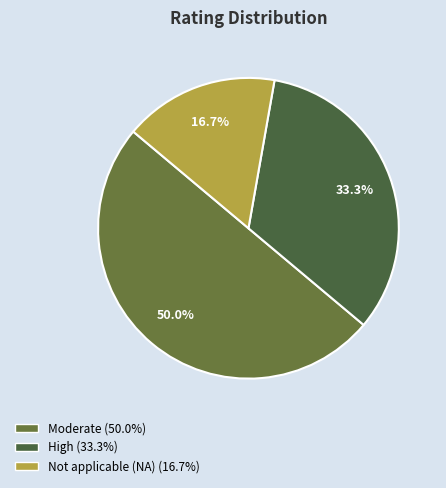

Which slice is the smallest?

Not applicable (NA) (16.7%)